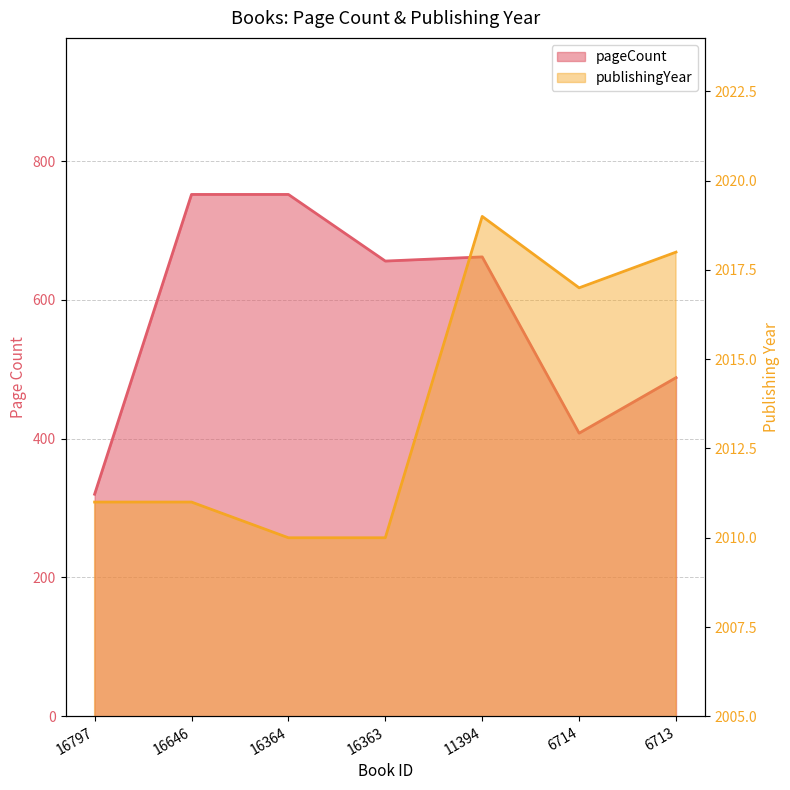

True or false: publishingYear and pageCount intersect in this chart.

False